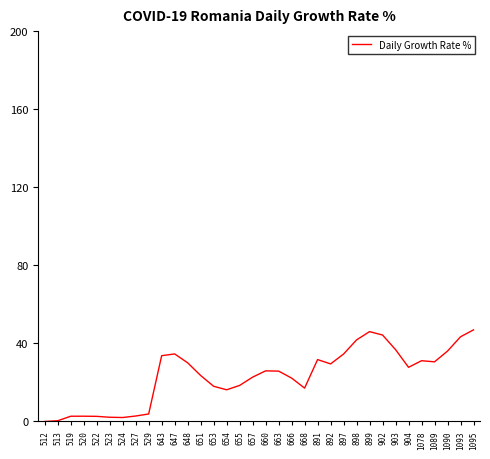

What is the sum of the values at 522 and 520?

5.3